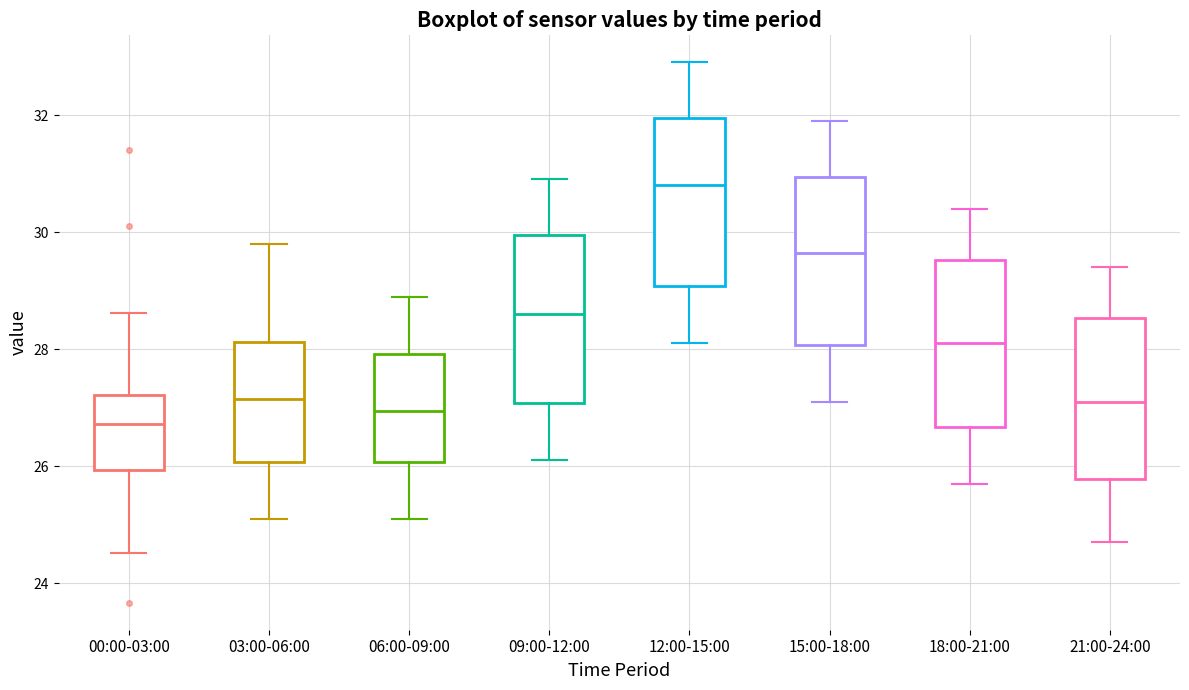

Which box's median line is the highest?

12:00-15:00